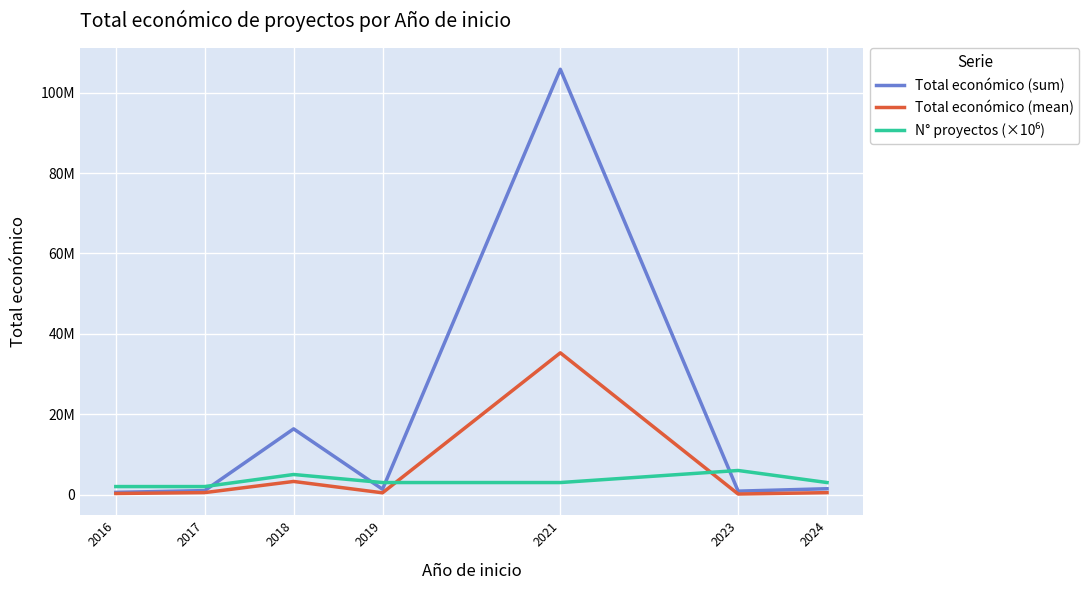

Reading left to right, transcribe all the data shown in this chart.

Total económico (sum): 2016=552823.0	2017=994973.0	2018=16353462.0	2019=1330235.0	2021=105812757.0	2023=859999.0	2024=1459463.0
Total económico (mean): 2016=276411.5	2017=497486.5	2018=3270692.4	2019=443411.7	2021=35270919.0	2023=143333.2	2024=486487.7
N° proyectos (×10⁶): 2016=2000000.0	2017=2000000.0	2018=5000000.0	2019=3000000.0	2021=3000000.0	2023=6000000.0	2024=3000000.0